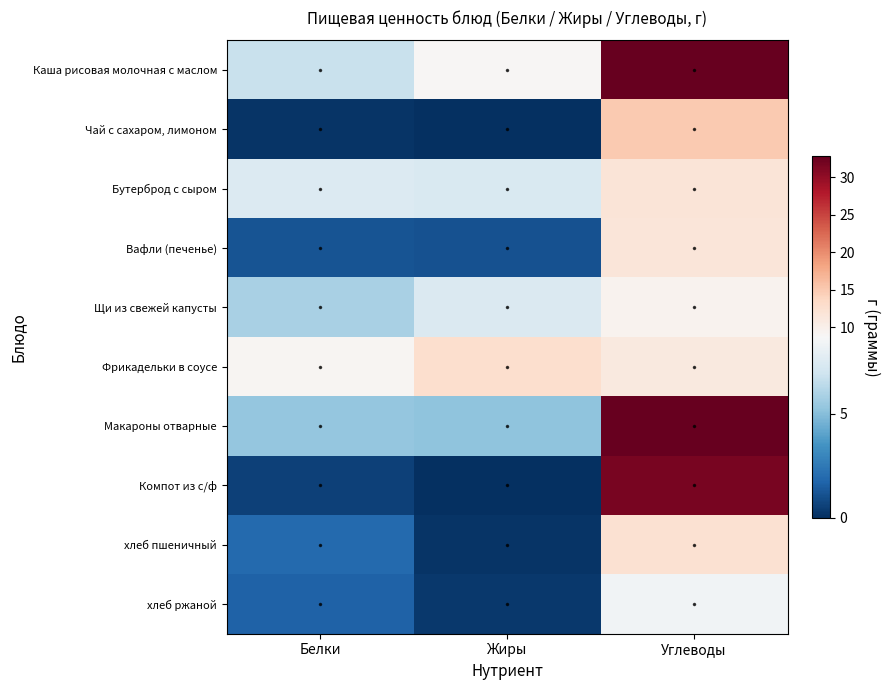

Reading left to right, extract all data points from this chart.

Каша рисовая молочная с маслом: Белки=6.7	Жиры=9.0	Углеводы=32.8
Чай с сахаром, лимоном: Белки=0.2	Жиры=0.0	Углеводы=15.0
Бутерброд с сыром: Белки=7.5	Жиры=7.3	Углеводы=11.7
Вафли (печенье): Белки=1.2	Жиры=1.1	Углеводы=11.6
Щи из свежей капусты: Белки=5.9	Жиры=7.4	Углеводы=9.6
Фрикадельки в соусе: Белки=9.2	Жиры=12.7	Углеводы=11.1
Макароны отварные: Белки=5.3	Жиры=5.2	Углеводы=32.8
Компот из с/ф: Белки=0.6	Жиры=0.0	Углеводы=31.5
хлеб пшеничный: Белки=1.9	Жиры=0.2	Углеводы=12.3
хлеб ржаной: Белки=1.6	Жиры=0.3	Углеводы=8.3